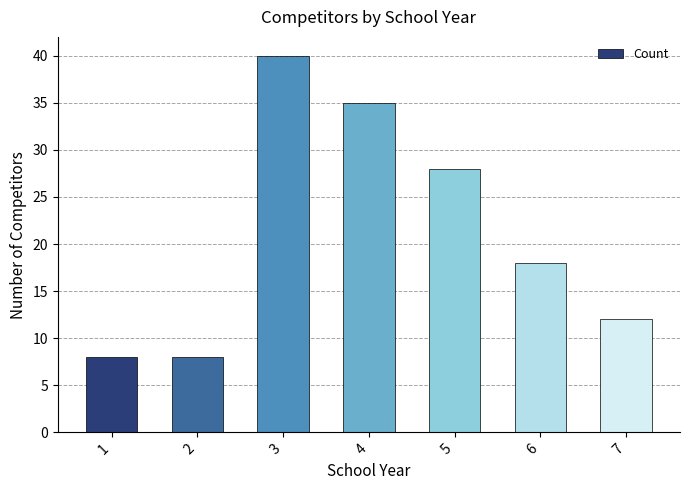

Reading left to right, transcribe all the data shown in this chart.

1=8	2=8	3=40	4=35	5=28	6=18	7=12